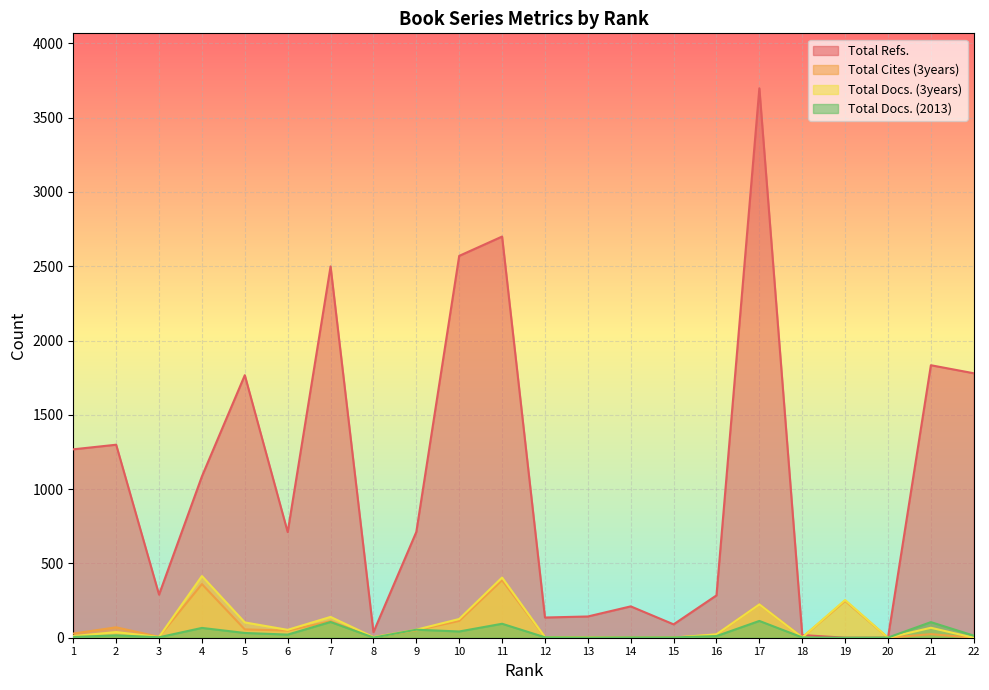

What is the sum of the Total Docs. (2013) values at 3 and 10?

45